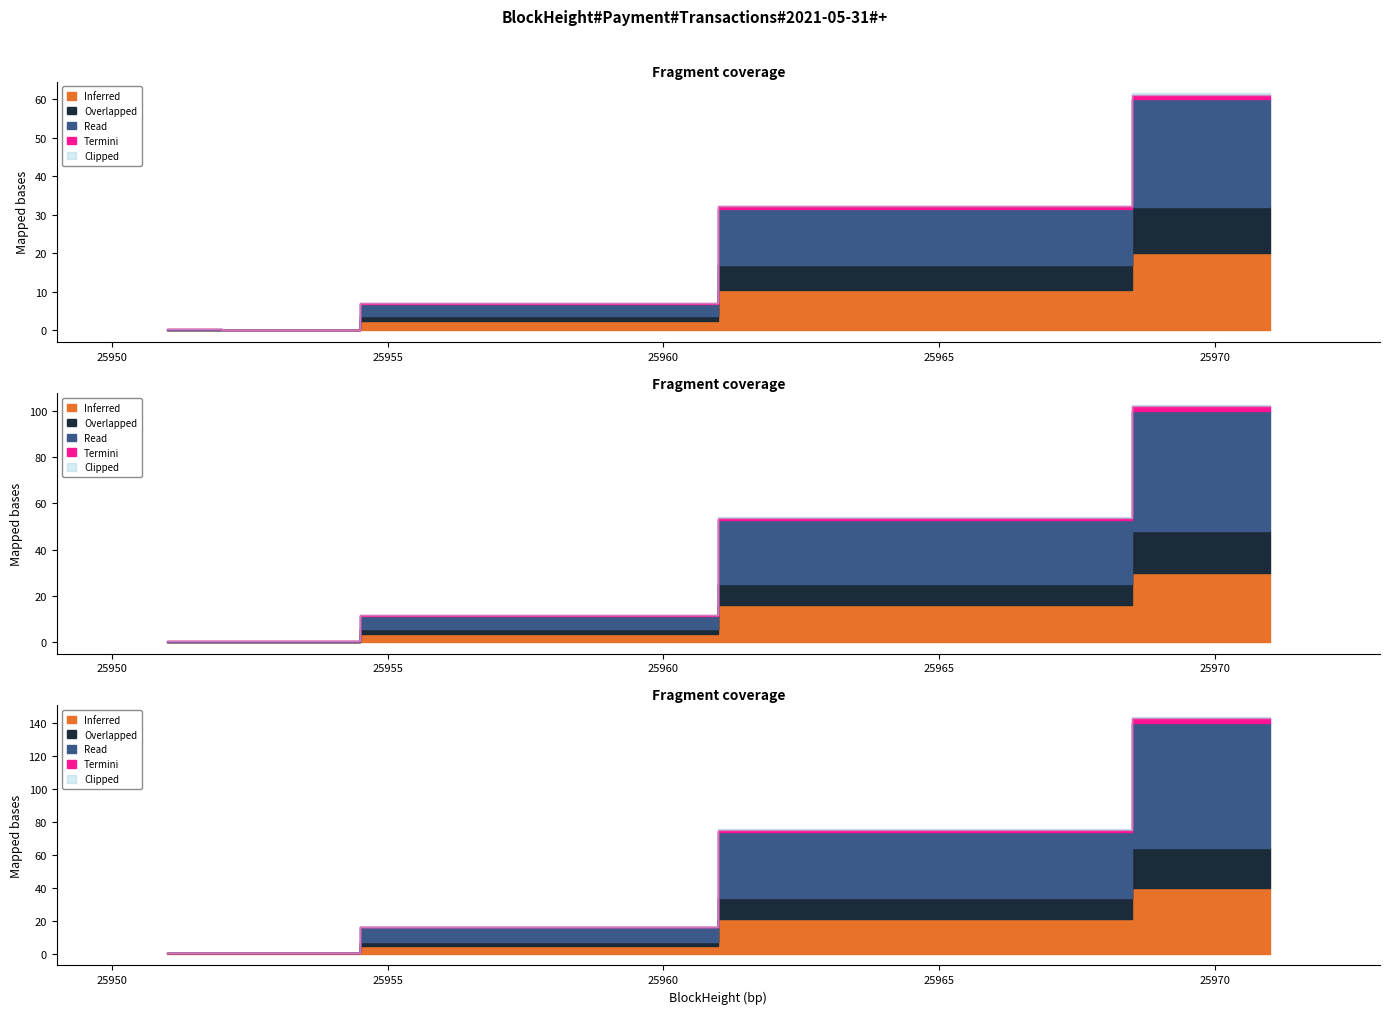

At which category is the sum across all series the highest?

25971